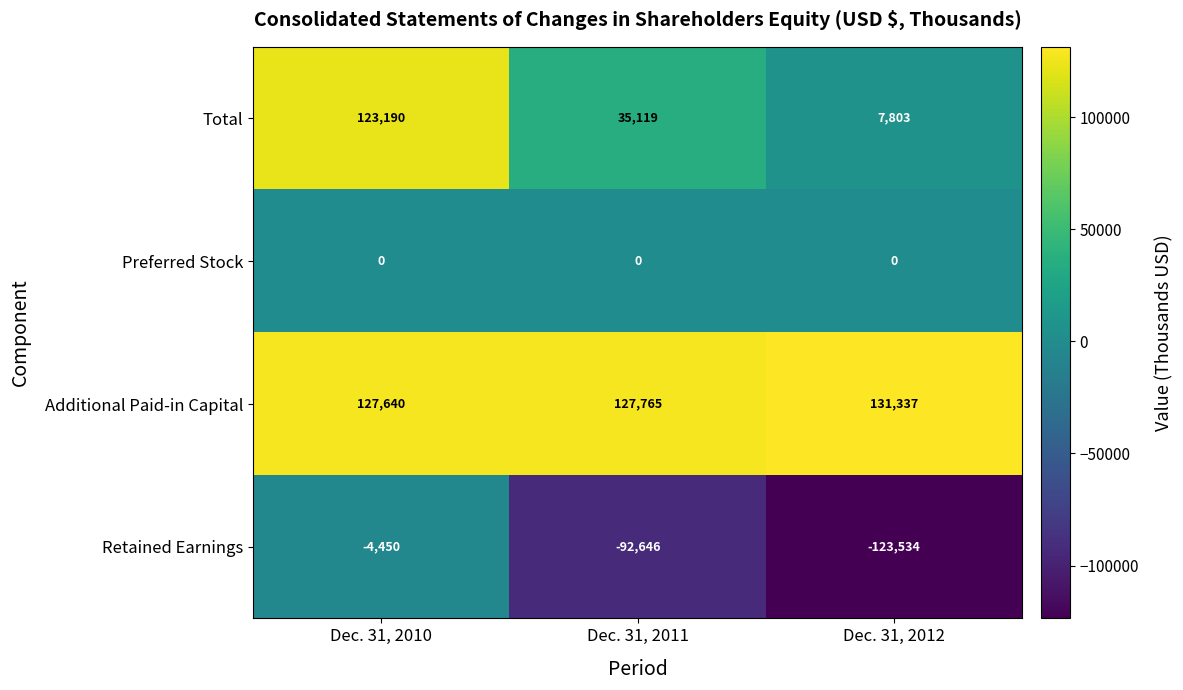

At which category is the sum across all series the highest?

Dec. 31, 2010